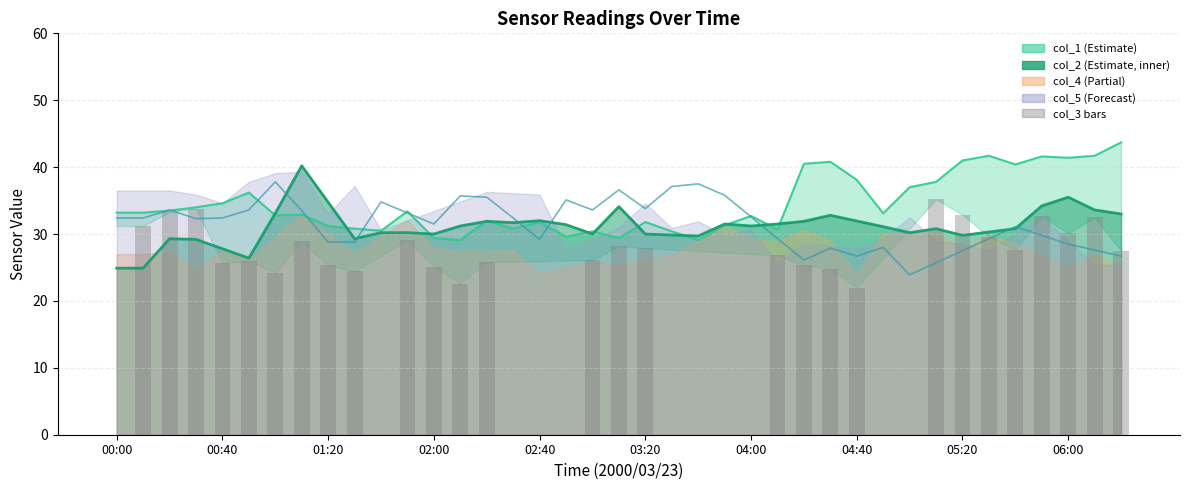

What is the sum of the col_1 line values at 24 and 19?

62.1